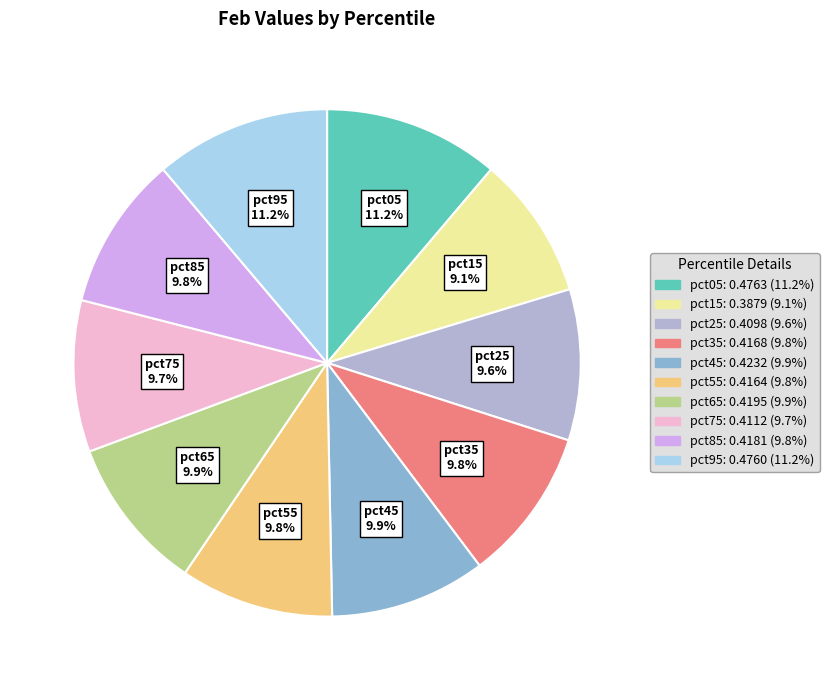

How many segments does this pie chart have?

10